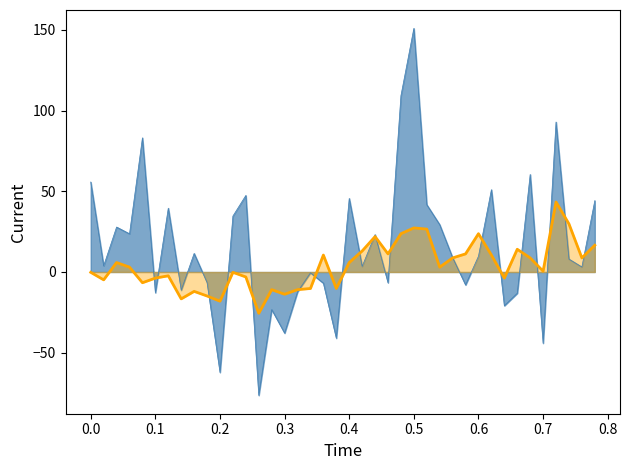

At which category is the sum across all series the highest?

0.5